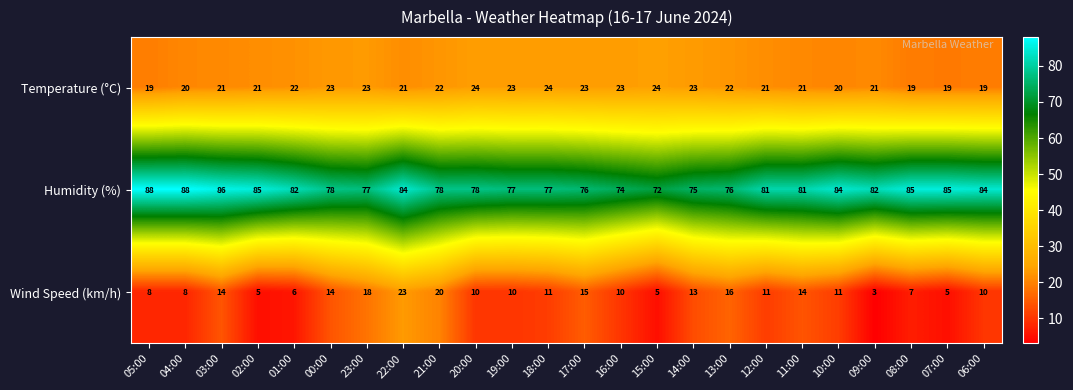

Is it true that Humidity (%) equals 85 at 02:00?

True